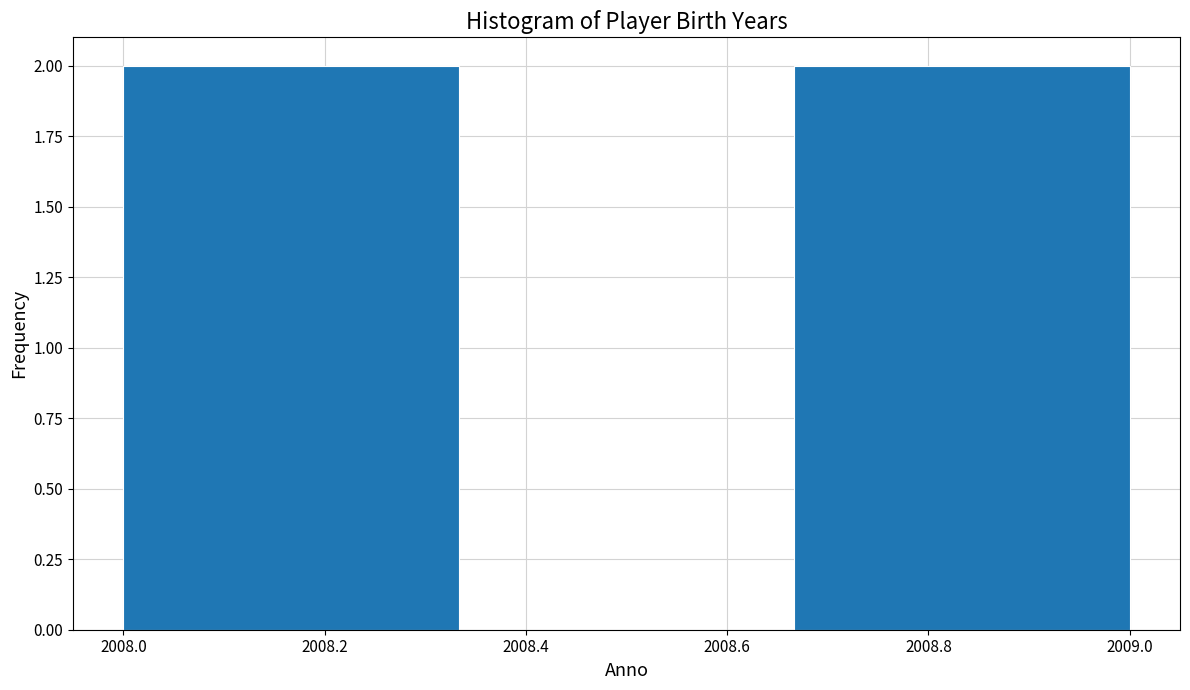

Reading left to right, transcribe this chart: for each bar, give the range it covers on the x-axis and its height. Neither the bar edges nor the heights are printed on the chart, so give them approximately, as read against the axes.

2008.00 to 2008.34: 2
2008.34 to 2008.66: 0
2008.66 to 2009.00: 2